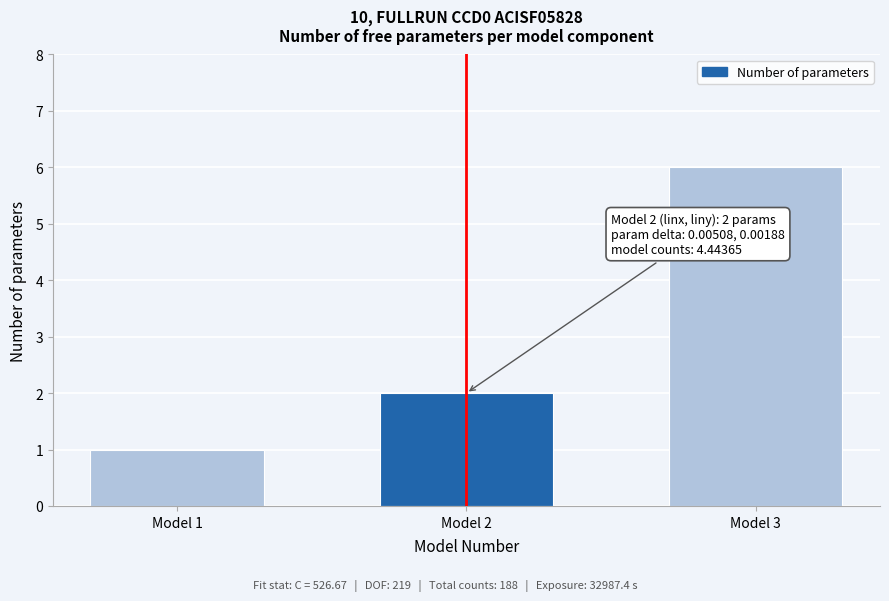

Reading left to right, list all the values displayed in this chart.

Model 1=1	Model 2=2	Model 3=6